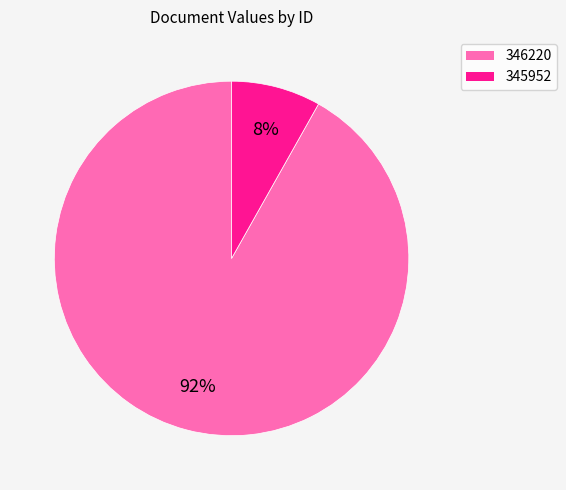

How many segments does this pie chart have?

2